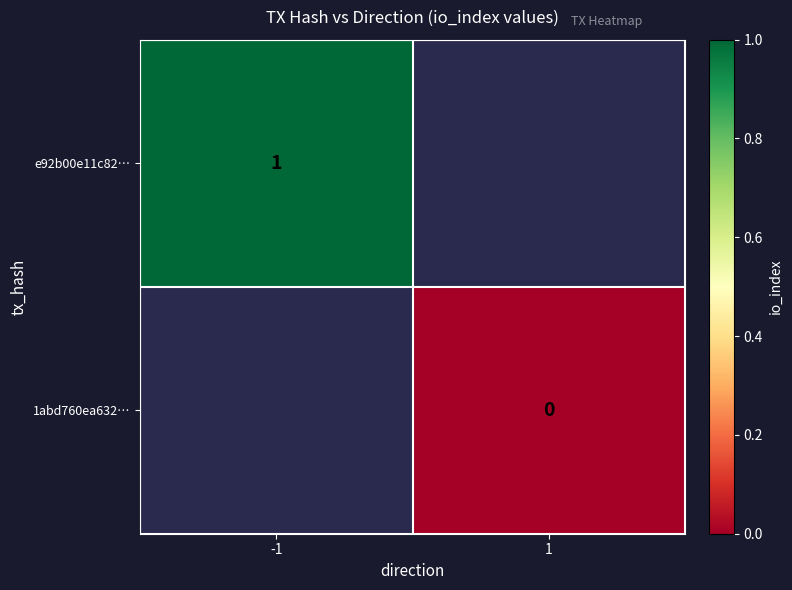

How many categories are shown in the chart?

2